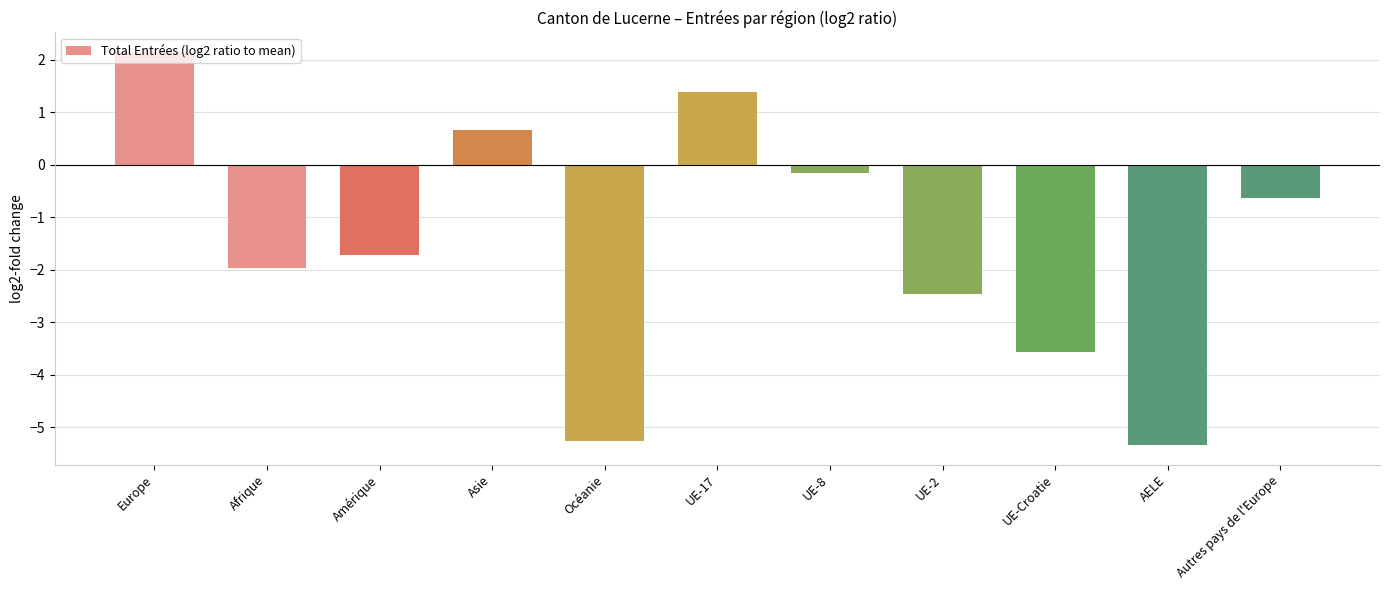

Reading right to left, list all the values displayed in this chart.

Autres pays de l'Europe=-0.6	AELE=-5.3	UE-Croatie=-3.6	UE-2=-2.5	UE-8=-0.2	UE-17=1.4	Océanie=-5.3	Asie=0.7	Amérique=-1.7	Afrique=-2.0	Europe=2.1